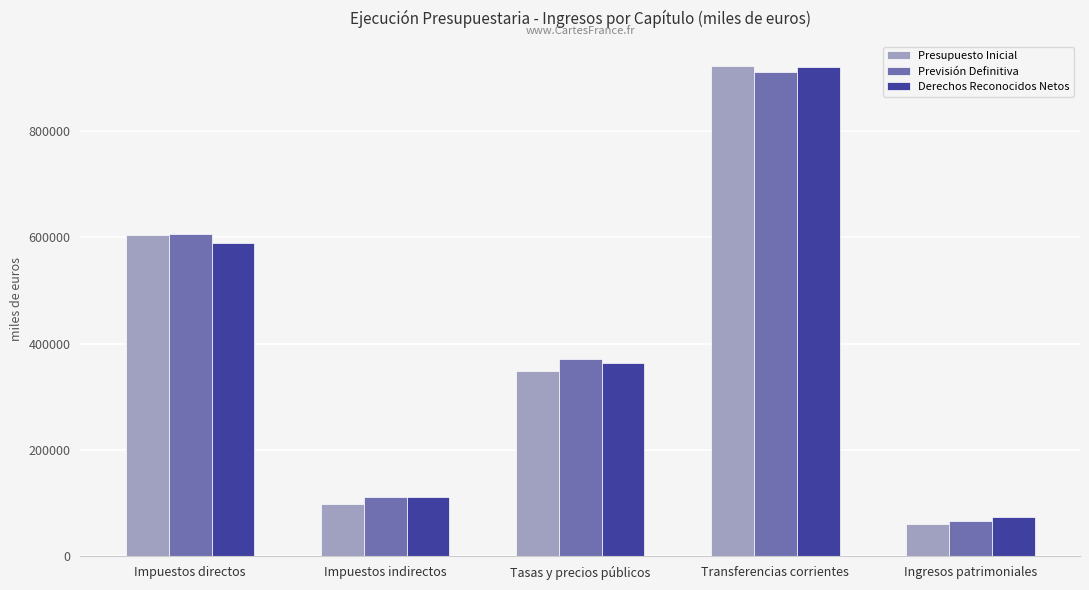

List the labels in order of Presupuesto Inicial value, largest first.

Transferencias corrientes, Impuestos directos, Tasas y precios públicos, Impuestos indirectos, Ingresos patrimoniales